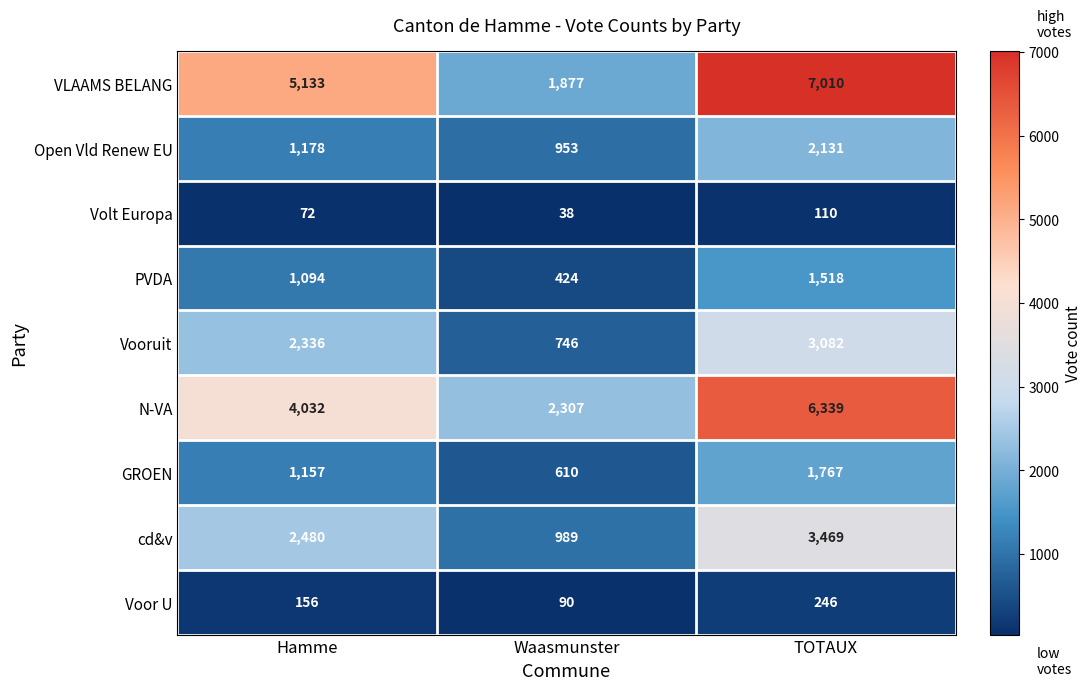

What is the maximum value shown in the chart?

7010